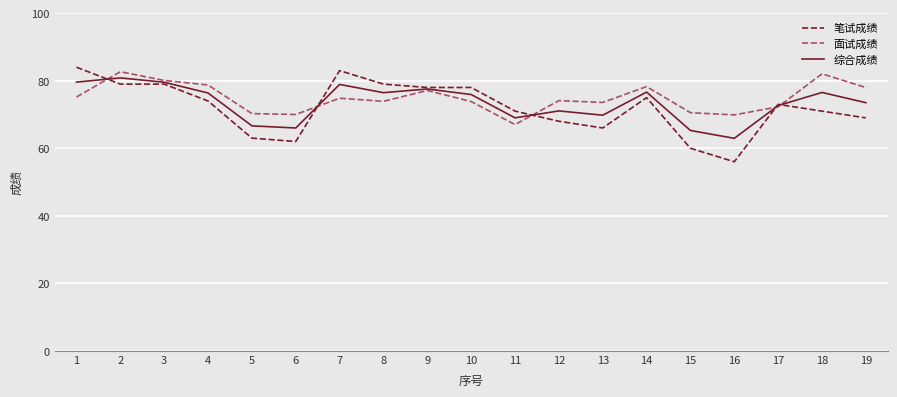

What is the maximum value for 笔试成绩?

84.0